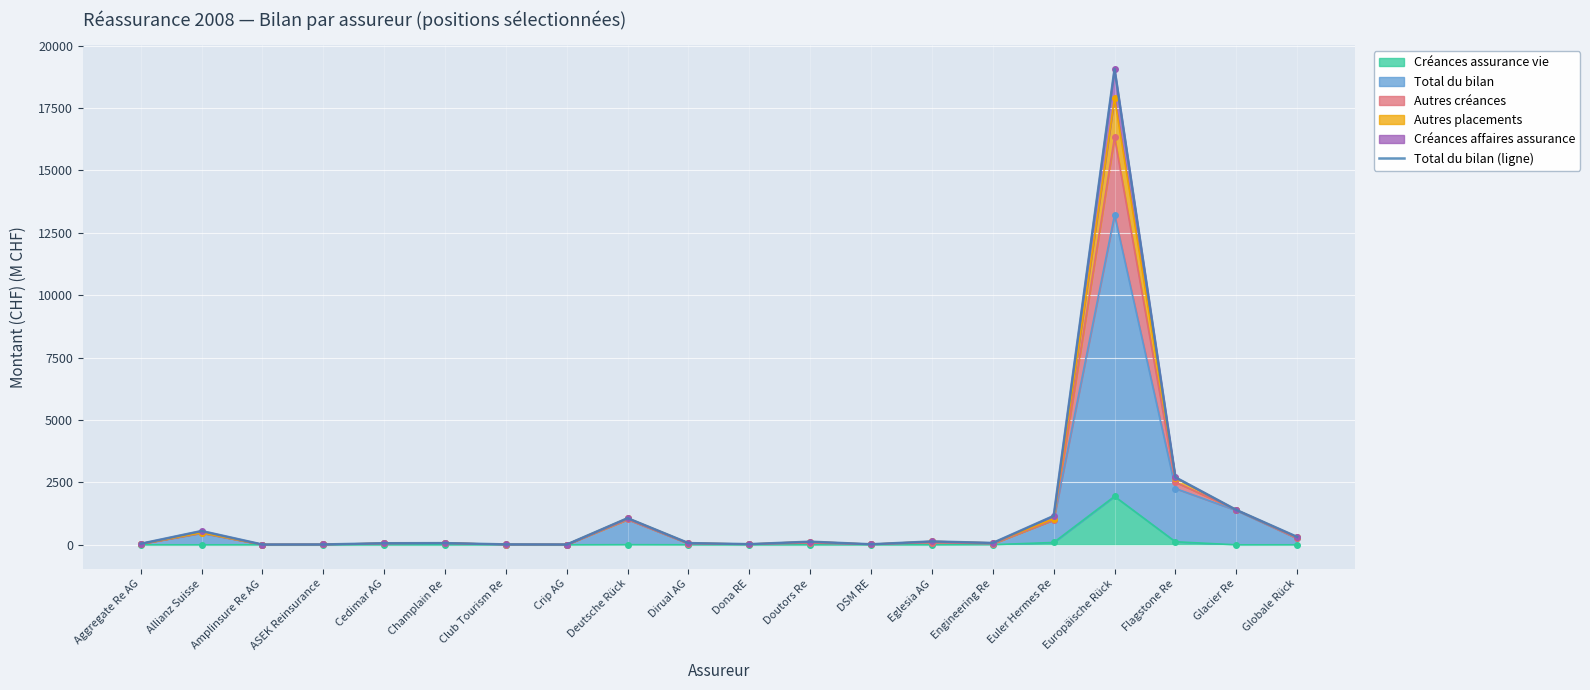

What is the label of the 2nd point from the right?

Glacier Re